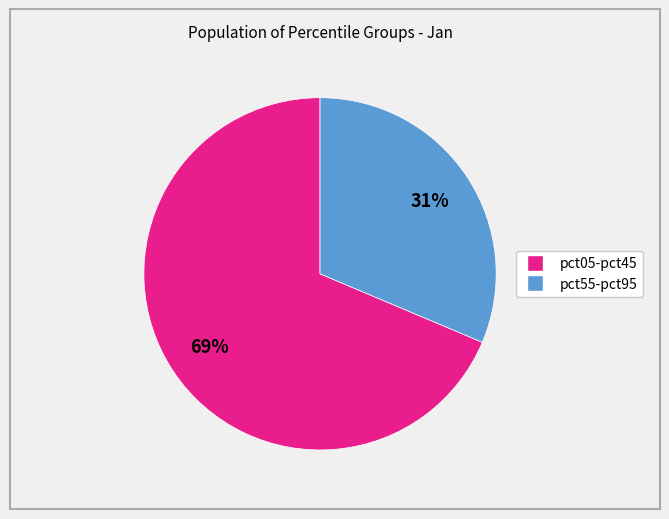

Is there a majority slice in this chart?

Yes